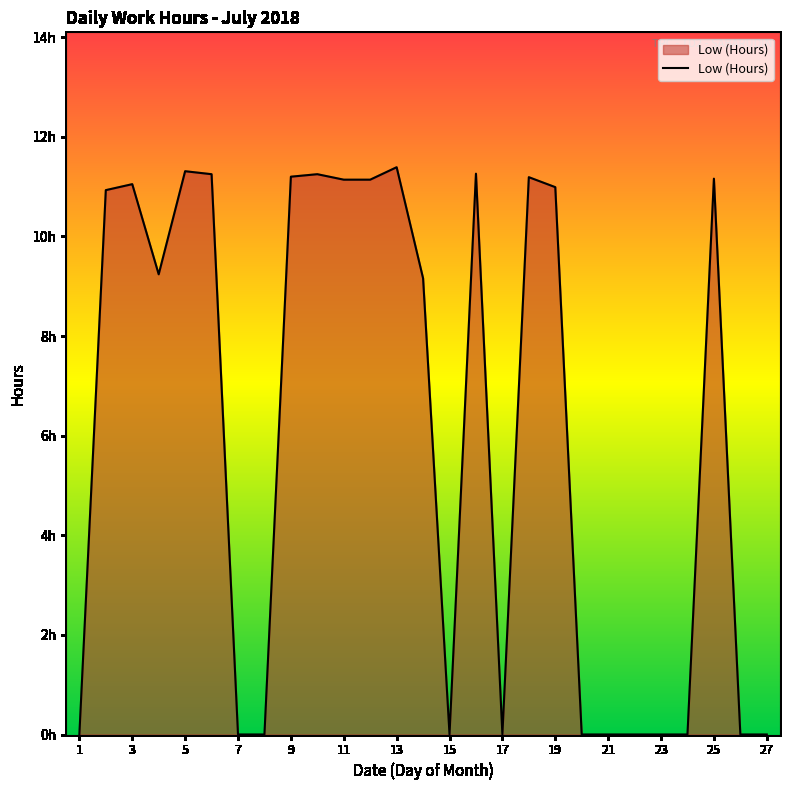

Does the chart have visible grid lines?

No